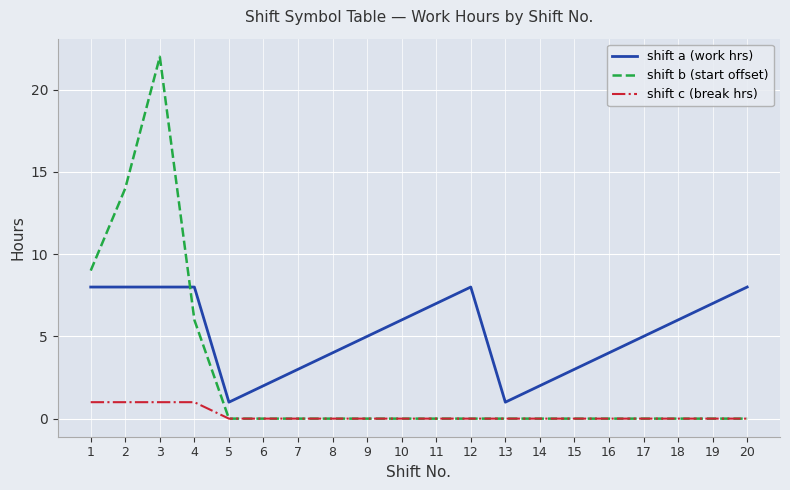

How many lines are shown in the chart?

3